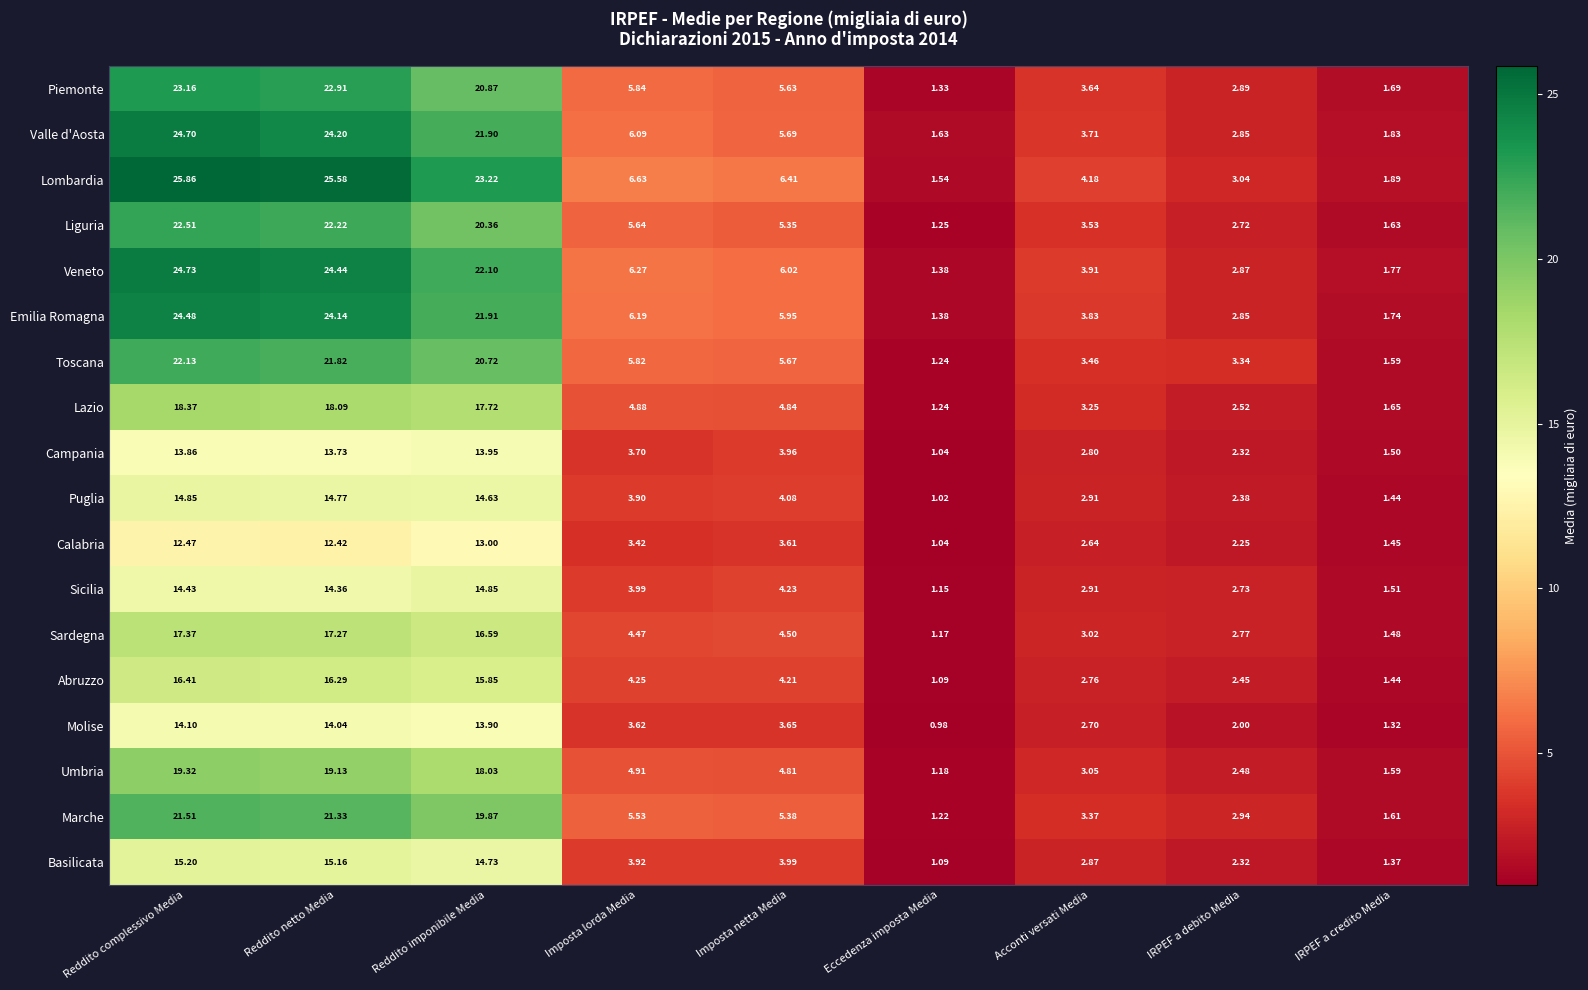

Is the value of Basilicata at Imposta lorda Media greater than the value of Molise at Reddito netto Media?

No